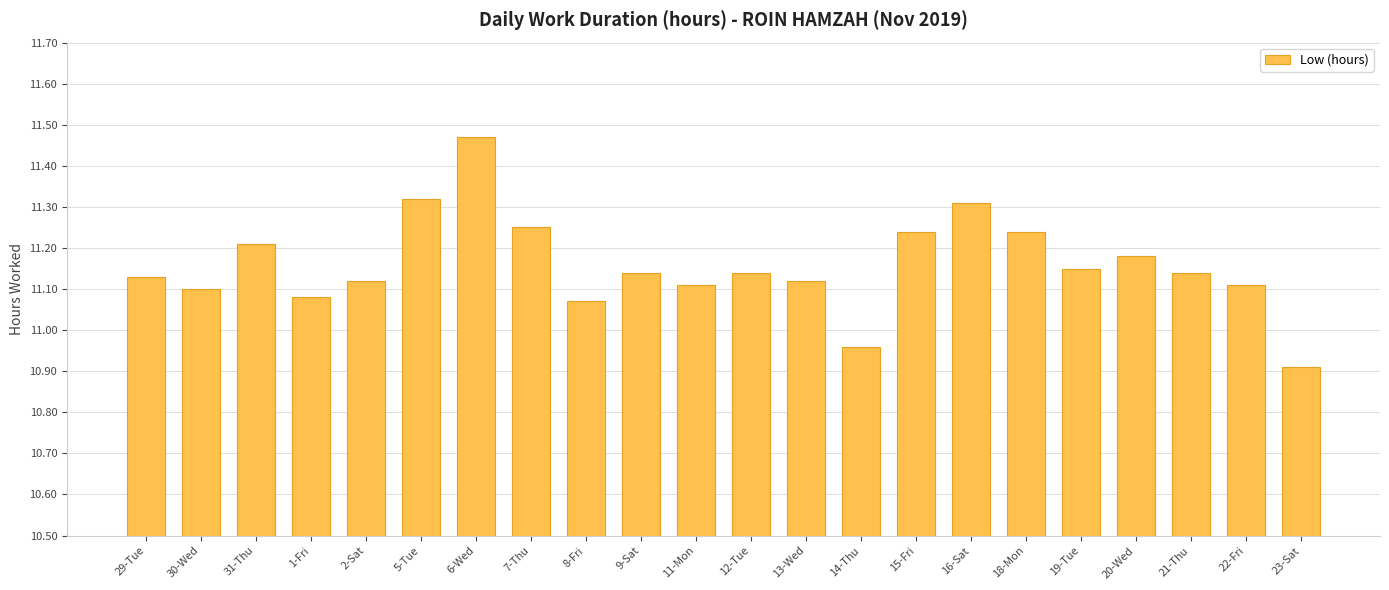

The chart shows a value of 5.8 at 15-Fri. True or false?

False